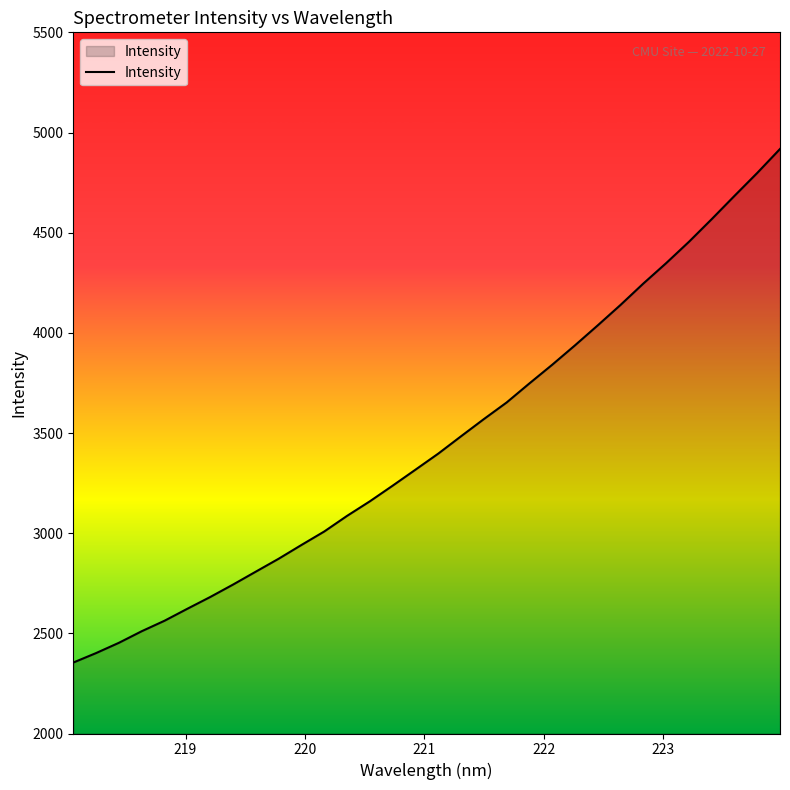

How many distinct data groups are displayed?

1